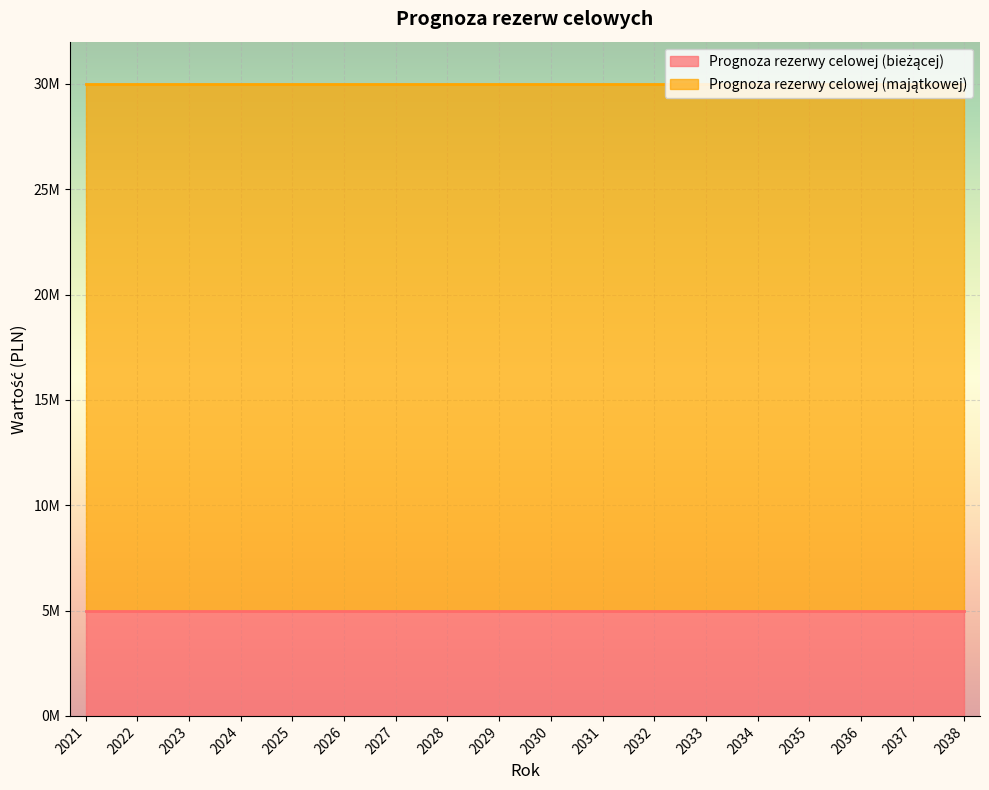

At 2038, list the series in order from largest to smallest.

Prognoza rezerwy celowej (majątkowej), Prognoza rezerwy celowej (bieżącej)